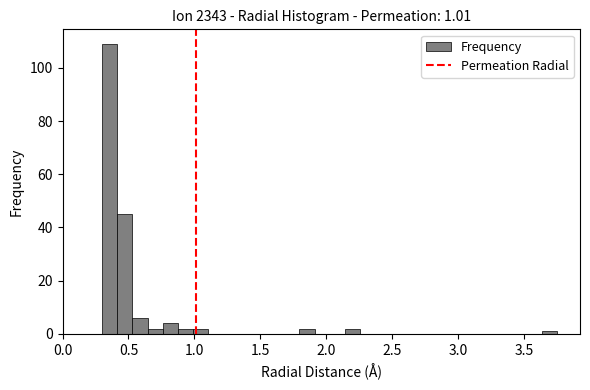

Around what value on the x-axis is the tallest bar? Give the approximate position of its centre, as read against the axis.

0.35